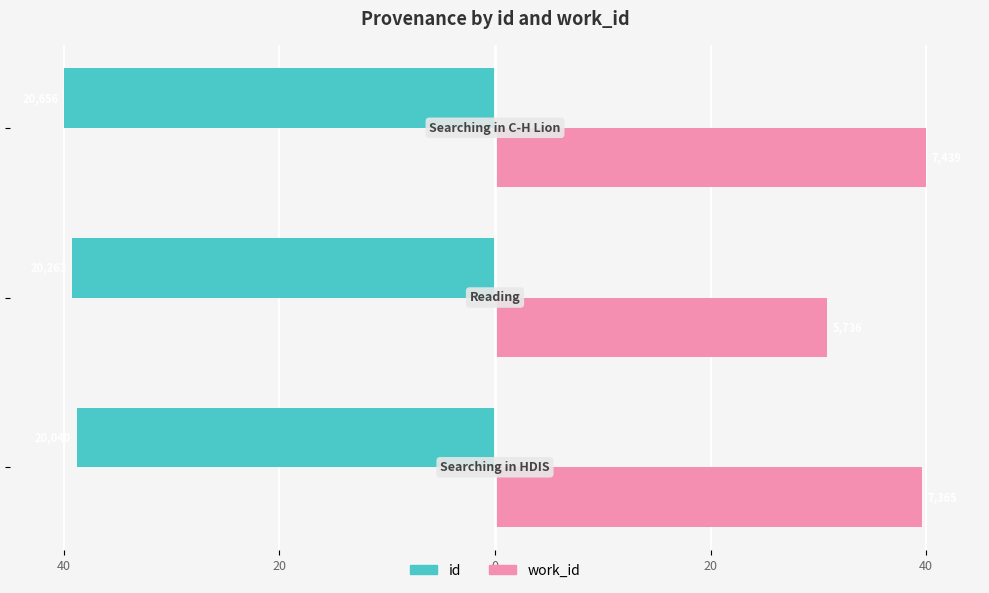

What are all the series names shown in the legend?

id, work_id